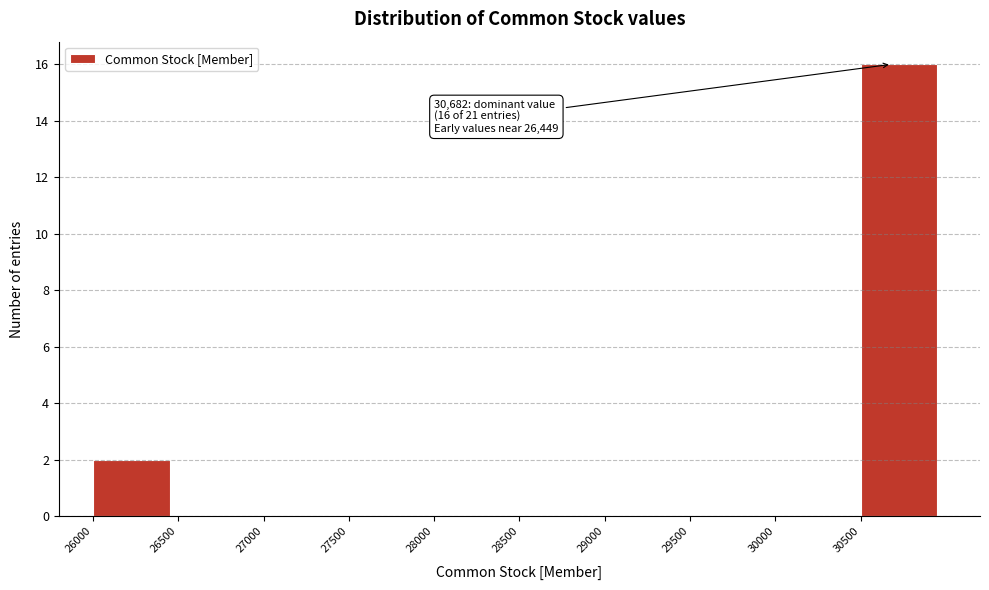

Over which range of the x-axis is the bar tallest?

30500 to 31000